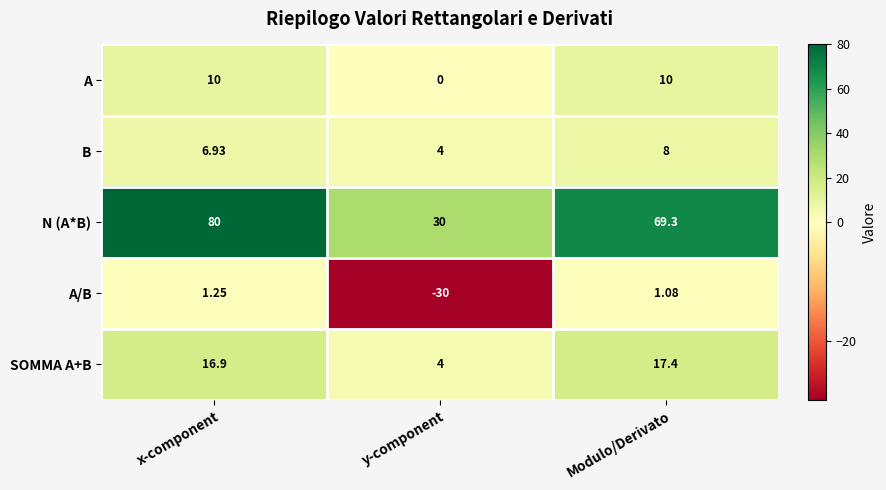

Between y-component and Modulo/Derivato, which series saw the biggest shift?

N (A*B)